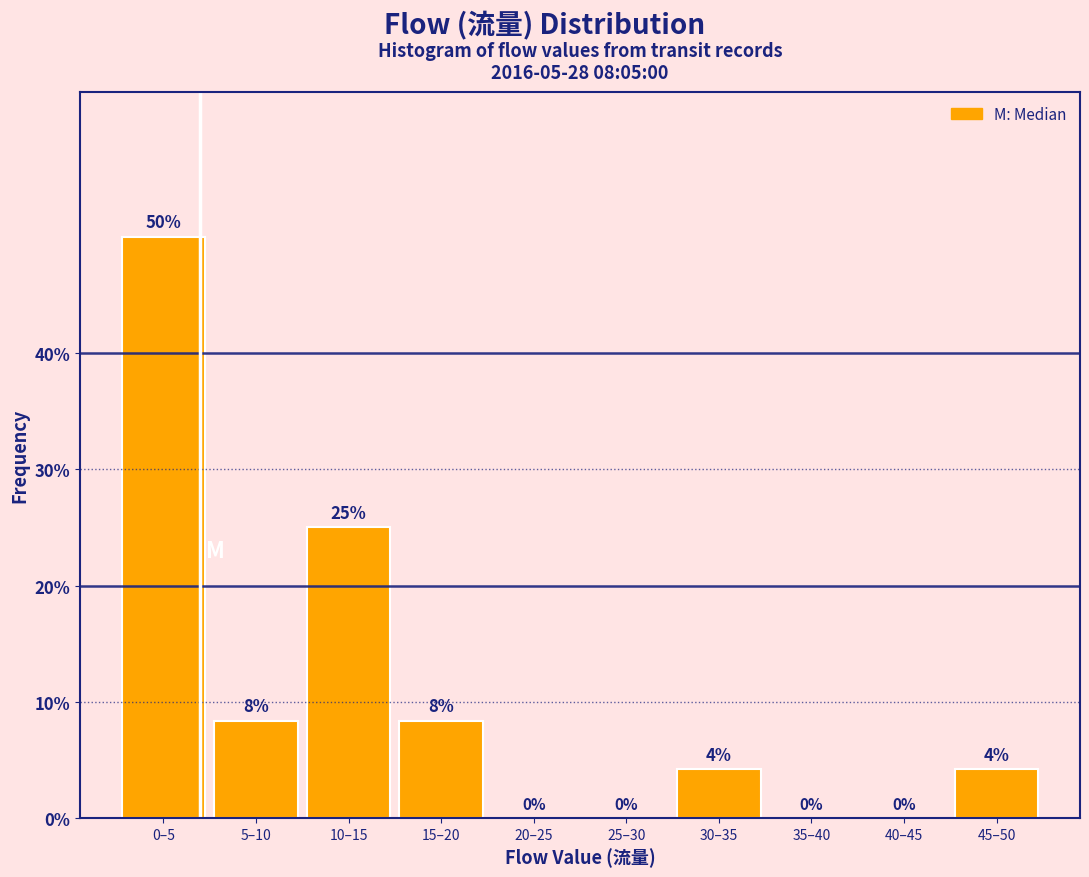

At which category does the chart reach its peak across all series?

0–5